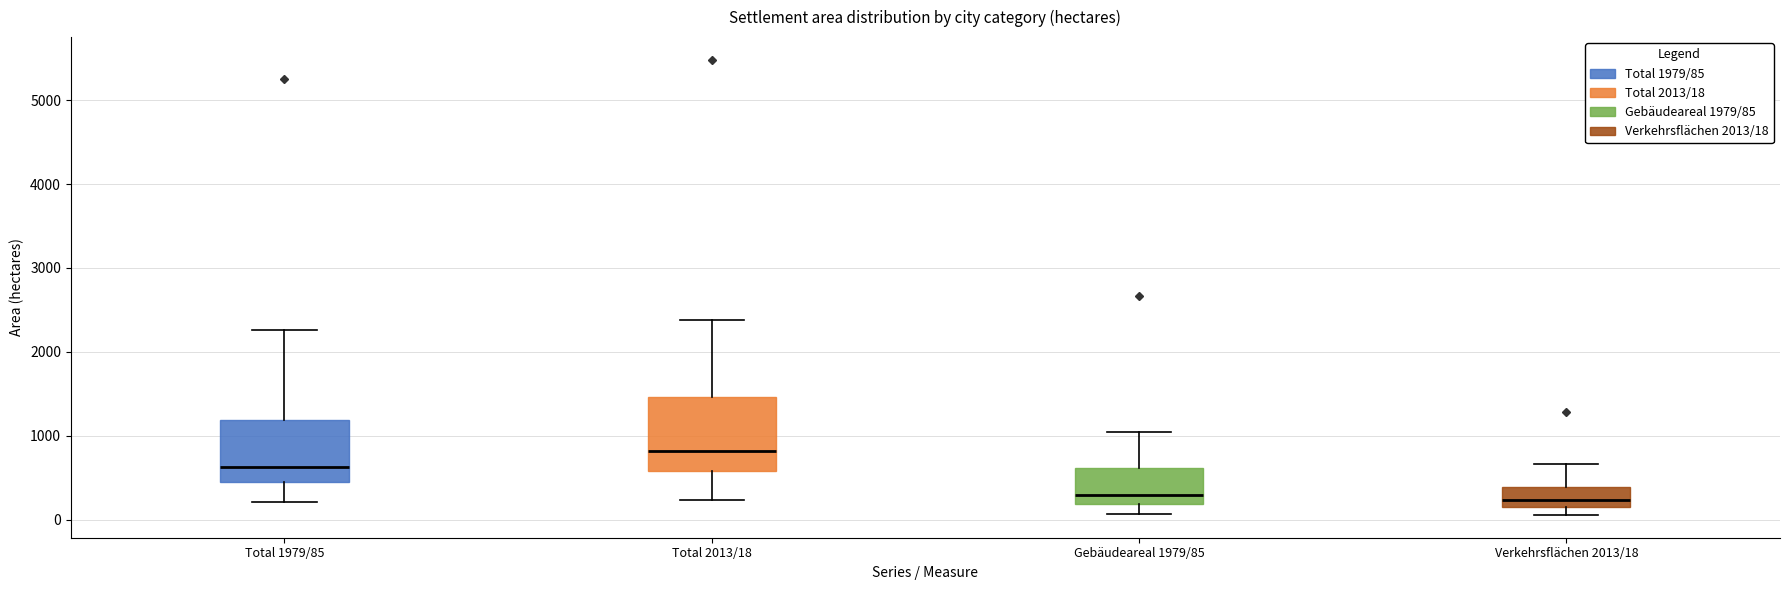

Reading left to right, transcribe this box plot: for each box, give where its median line is, the range the box spans, and where its two whiskers end, as read against the y-axis. The values are not printed on the chart, so give them approximately, as read against the axis.

Total 1979/85: median 600, box 500 to 1200, whiskers 200 to 2300
Total 2013/18: median 800, box 600 to 1500, whiskers 200 to 2400
Gebäudeareal 1979/85: median 300, box 200 to 600, whiskers 100 to 1000
Verkehrsflächen 2013/18: median 200 (inside the box), box 200 to 400, whiskers 100 to 700